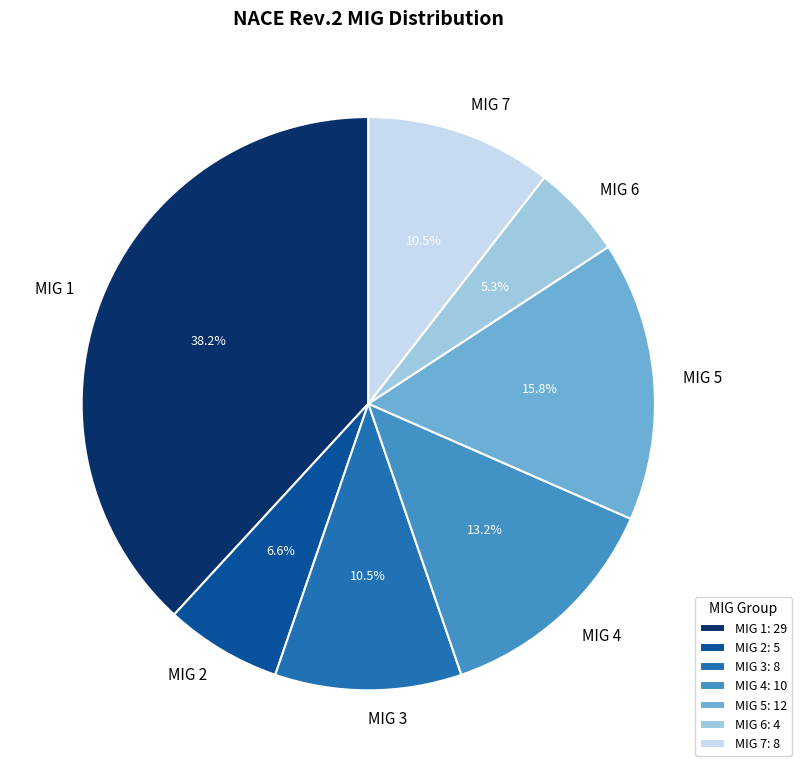

What percentage do MIG 3: 8 and MIG 6: 4 together represent?

15.8%